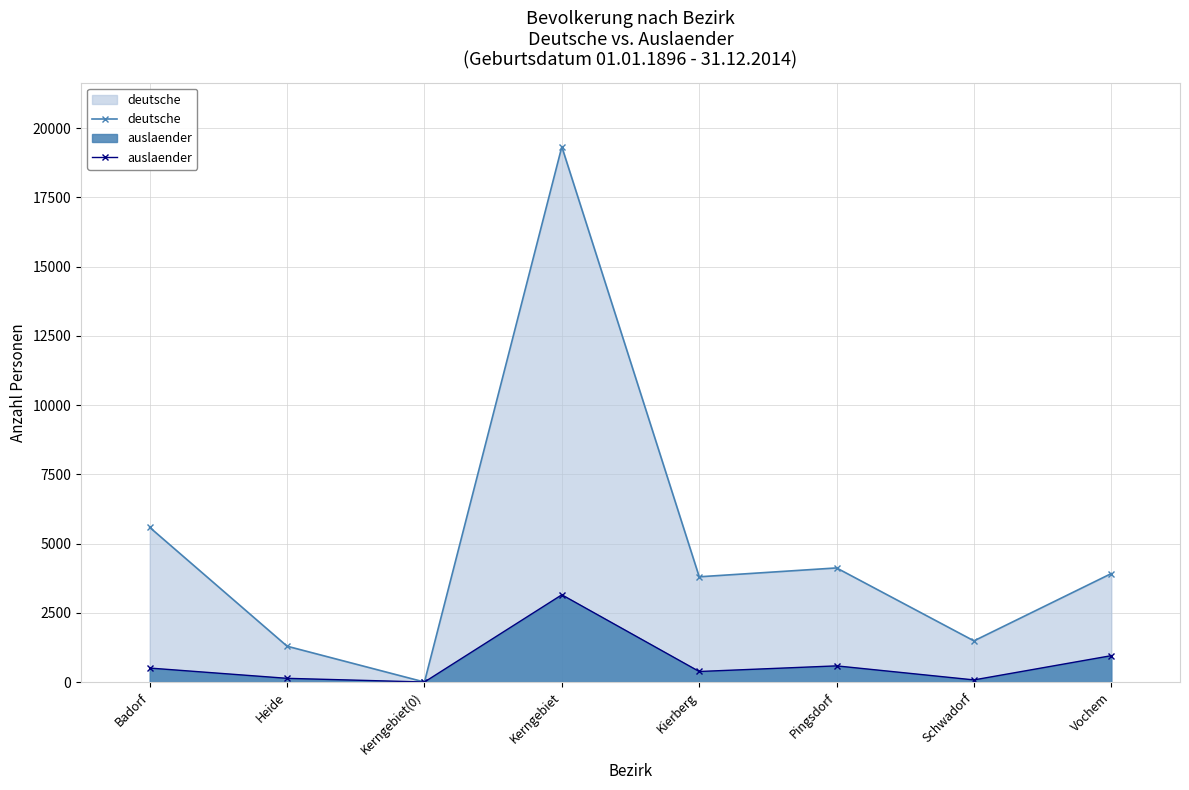

What is the average value of the deutsche series?

4942